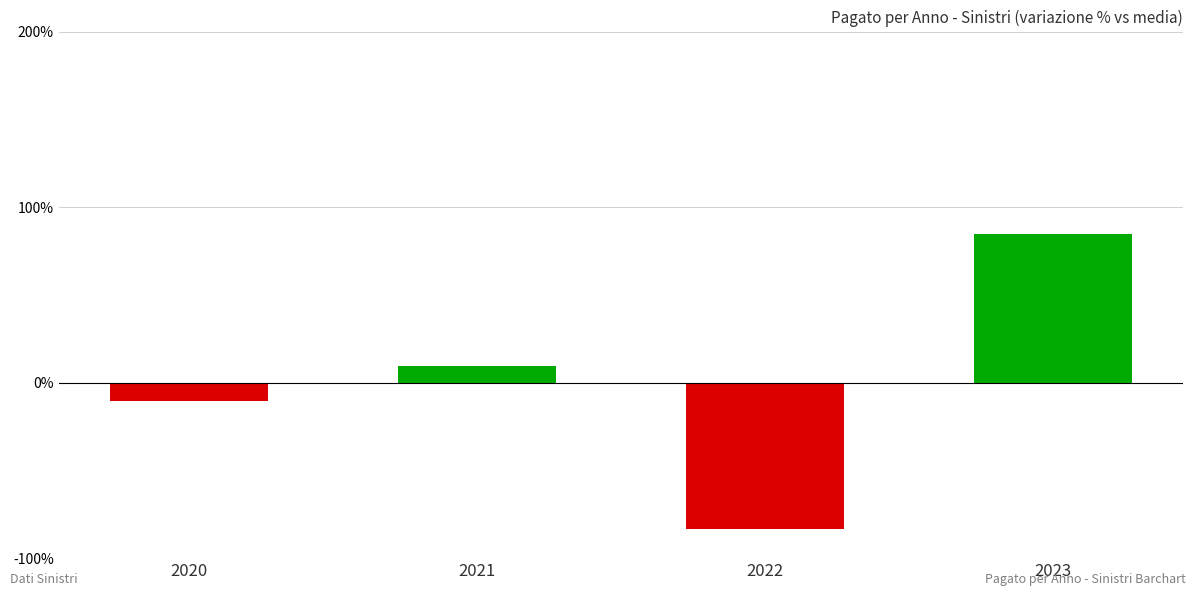

Which has a higher value, 2023 or 2022?

2023